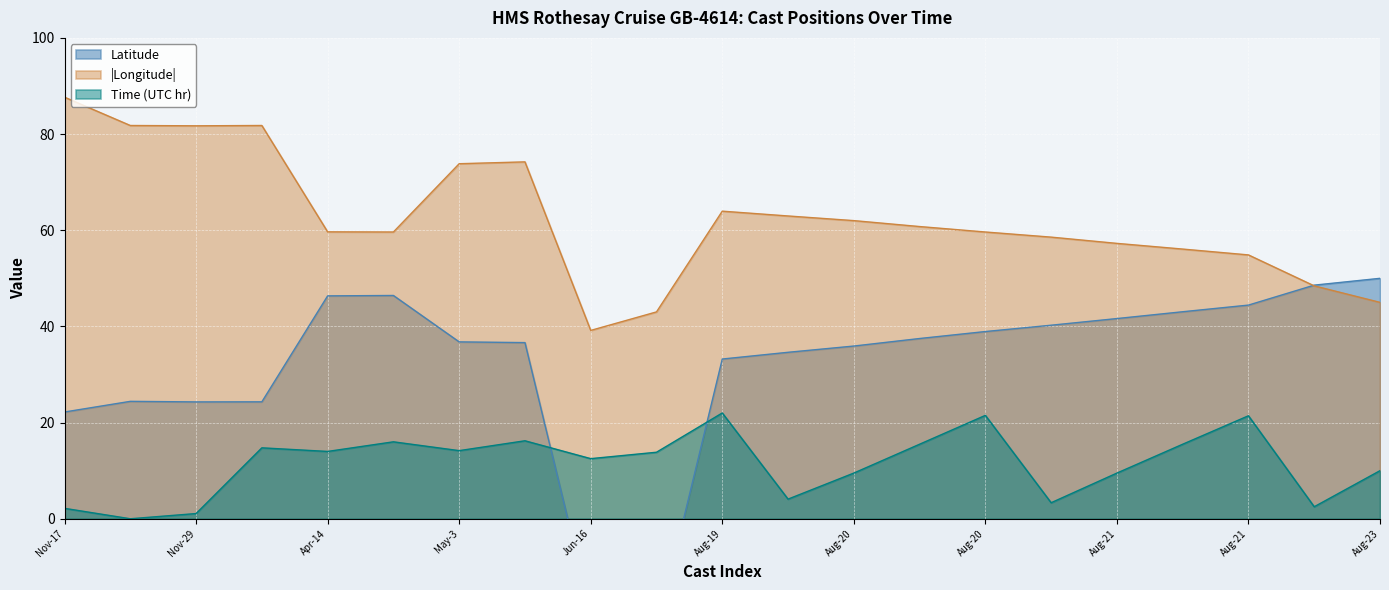

What is the difference between the highest and lowest values at Jun-16?

58.9